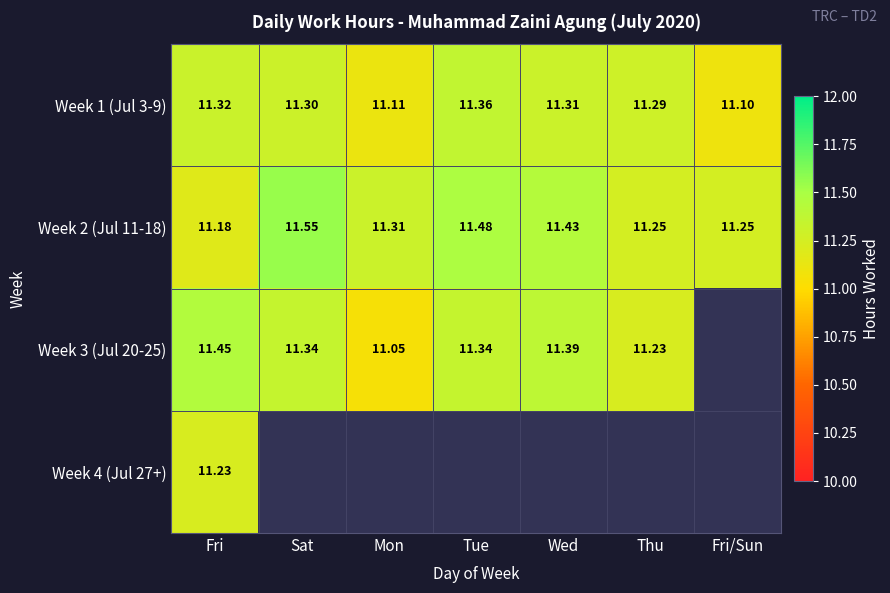

Between Wed and Thu, which is larger?

Wed